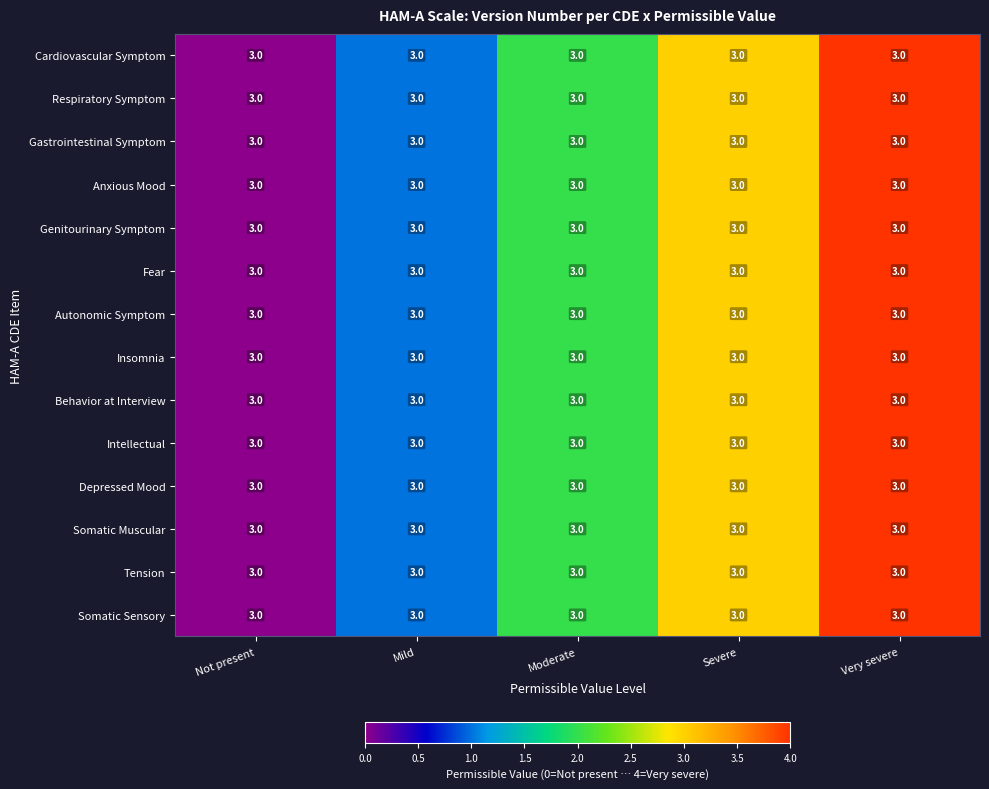

Is the value of Genitourinary Symptom at Not present greater than the value of Respiratory Symptom at Not present?

No